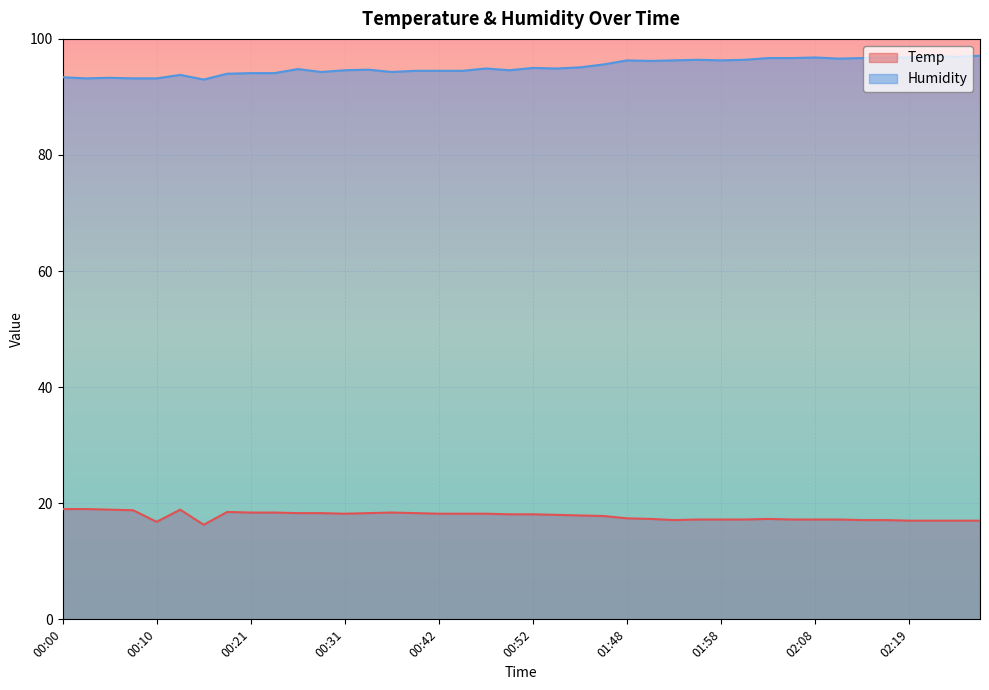

Does the chart display data point markers on the line(s)?

No